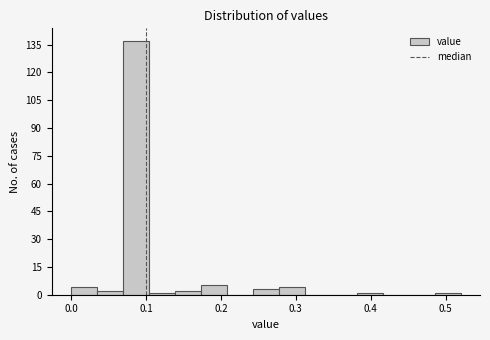

Around what value on the x-axis is the tallest bar? Give the approximate position of its centre, as read against the axis.

0.09